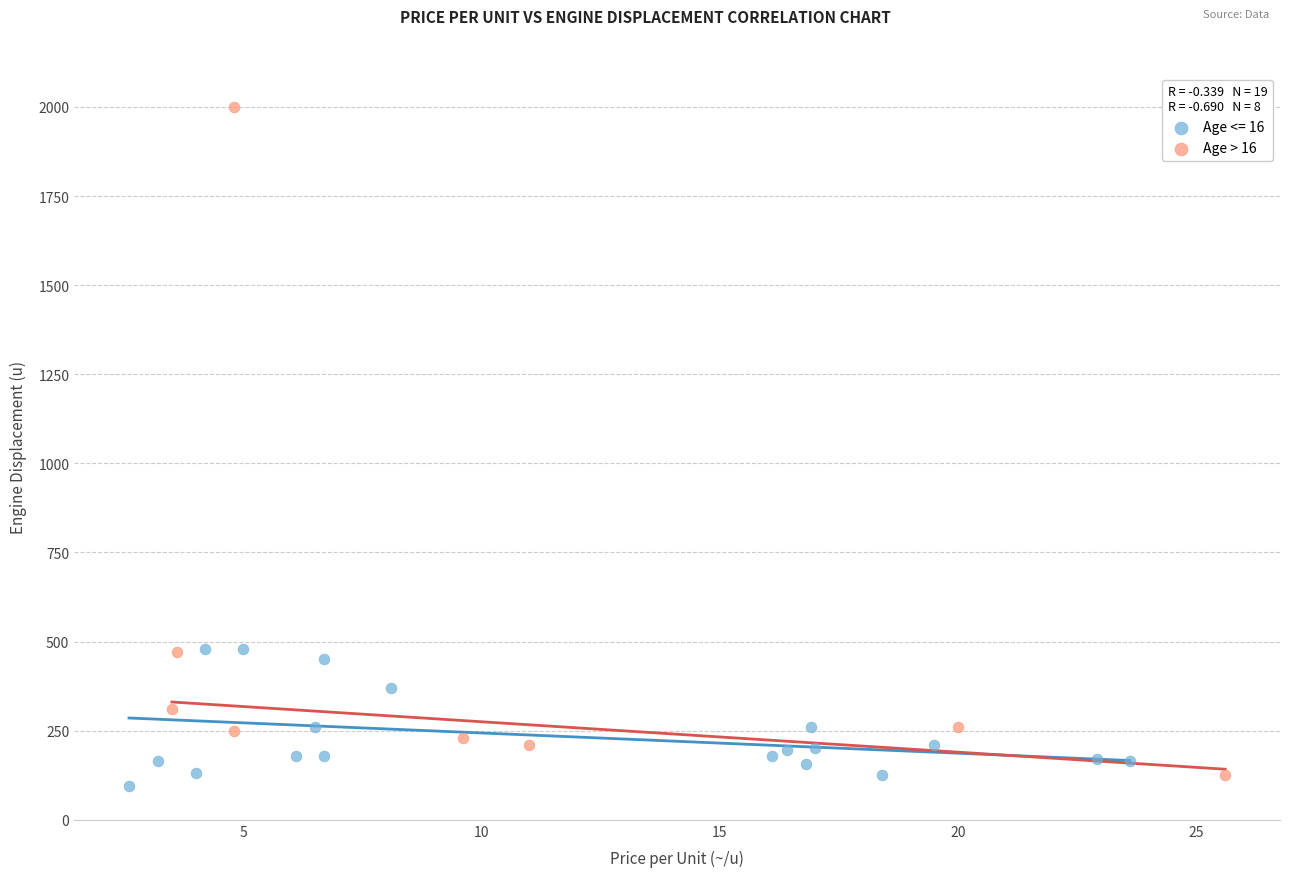

Which series has the largest Y range (max minus min)?

Age > 16